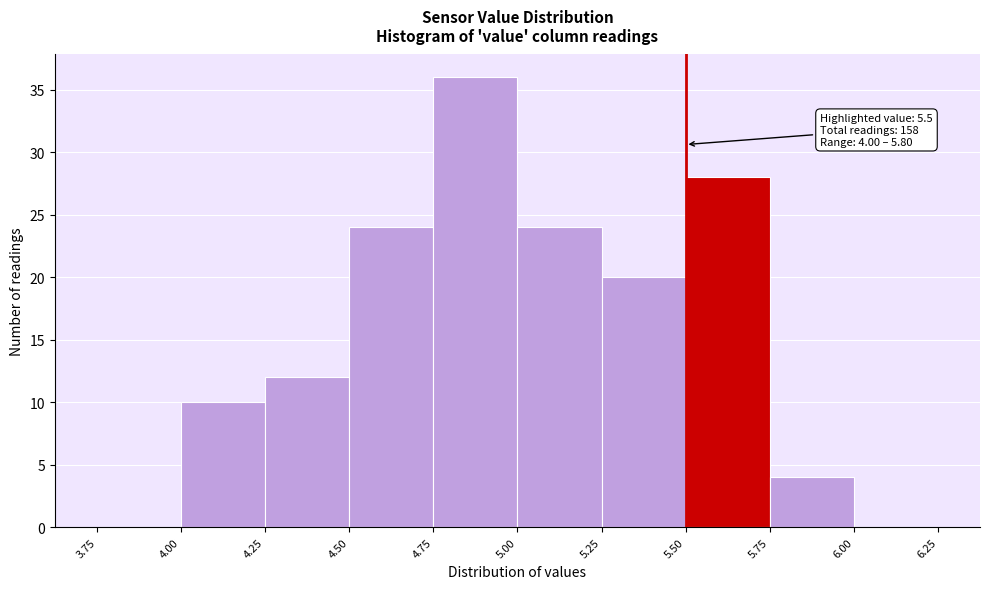

Which range on the x-axis has the tallest bar?

4.75 to 5.00